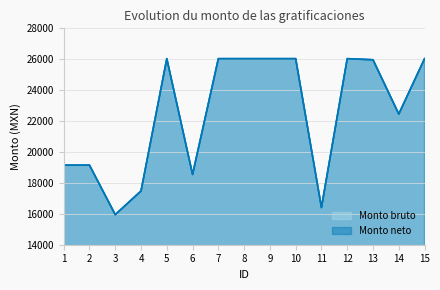

Rank the categories by Monto bruto value from highest to lowest.

5, 7, 8, 9, 10, 12, 15, 13, 14, 1, 2, 6, 4, 11, 3